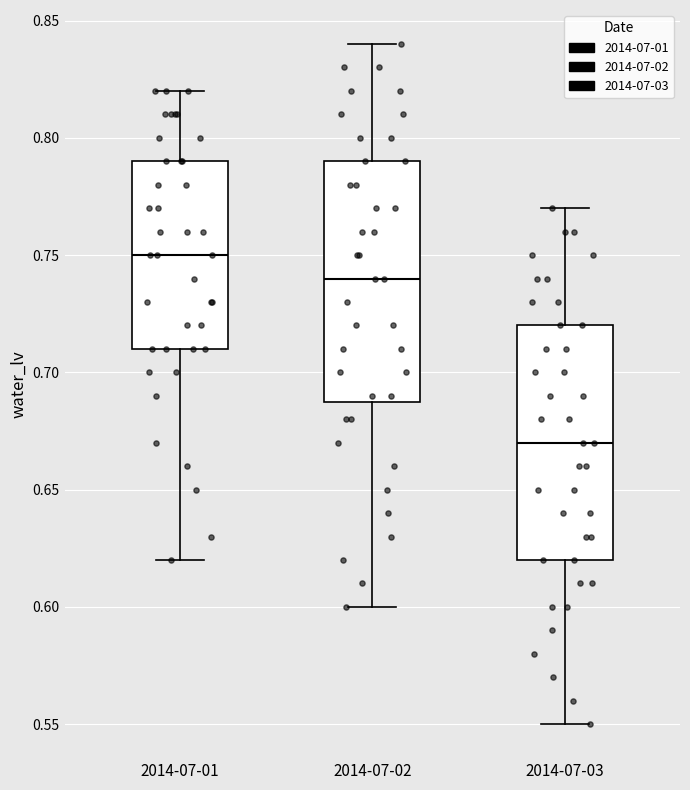

Which box has the lowest median line?

2014-07-03